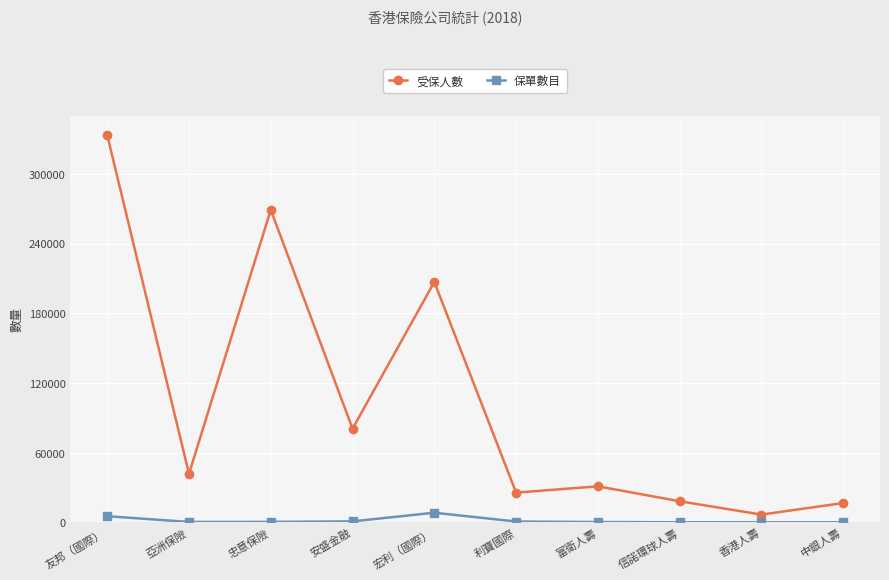

Is it true that 保單數目 equals 41 at 中銀人壽?

True